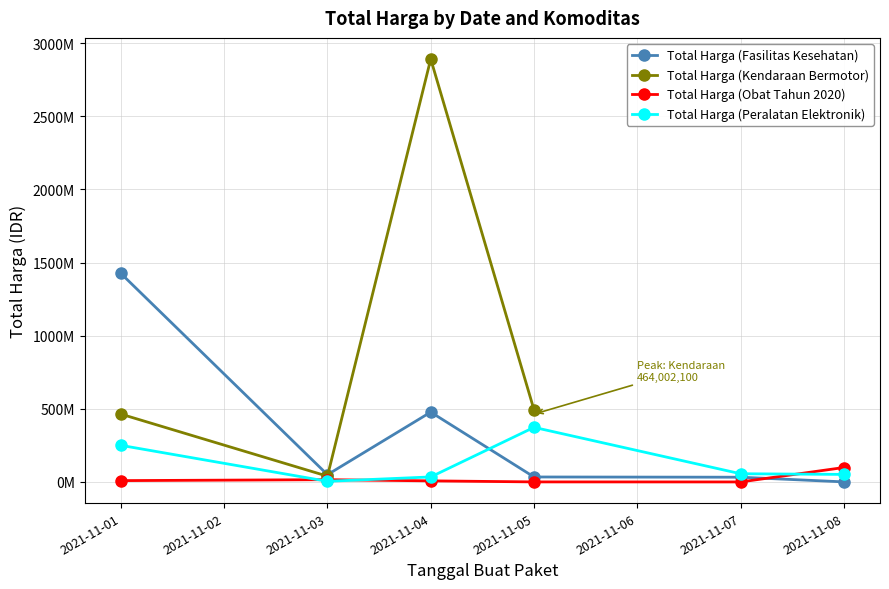

Where is the first local minimum for Total Harga (Fasilitas Kesehatan)?

2021-11-03